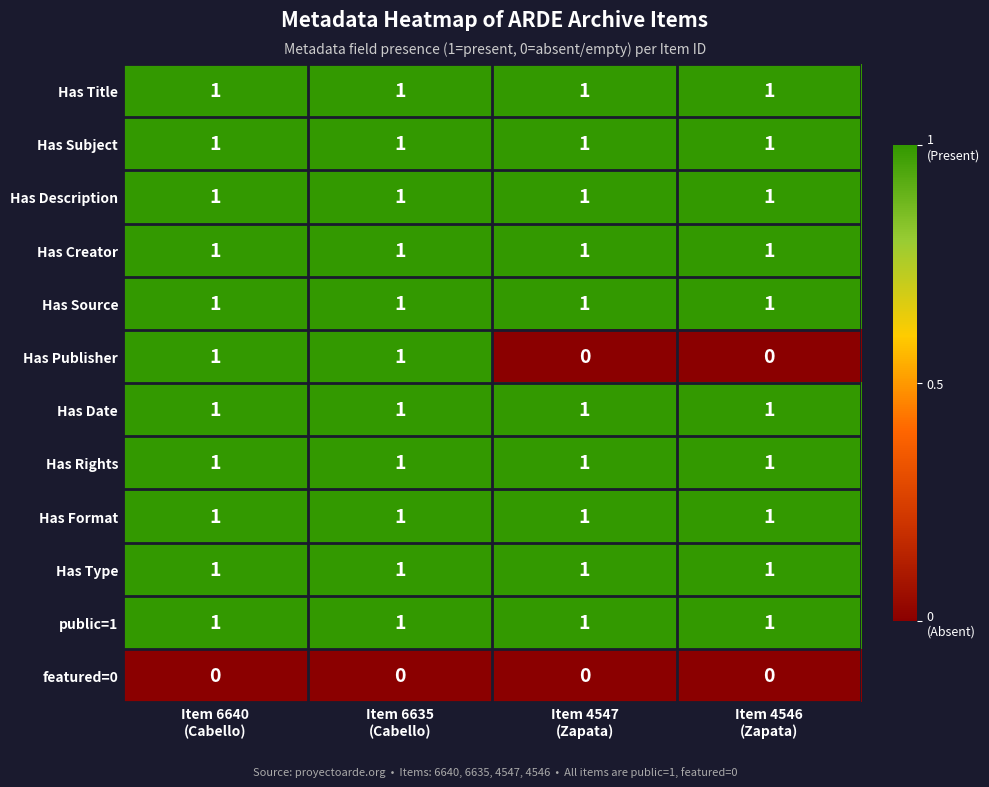

Which series has the largest range (max minus min)?

Has Publisher